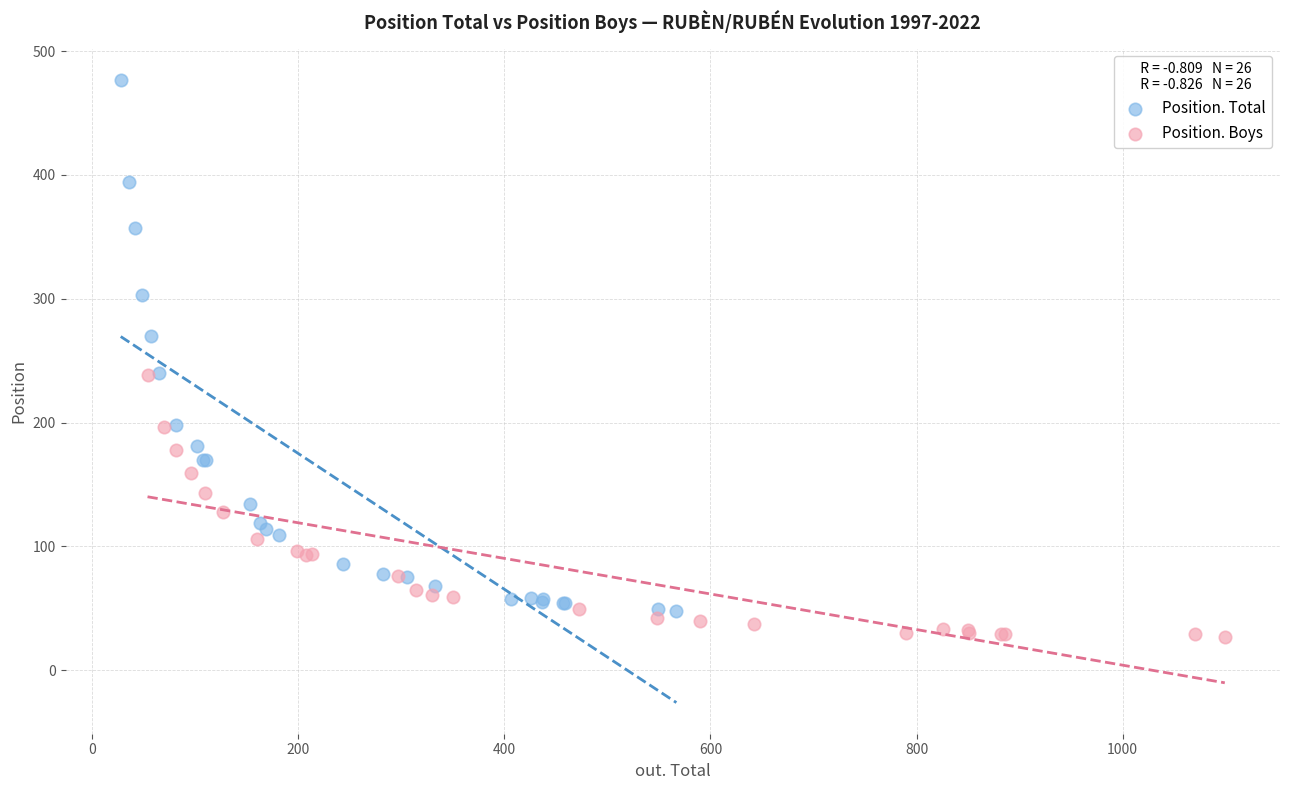

Which series contains the lowest Y value?

Position. Boys